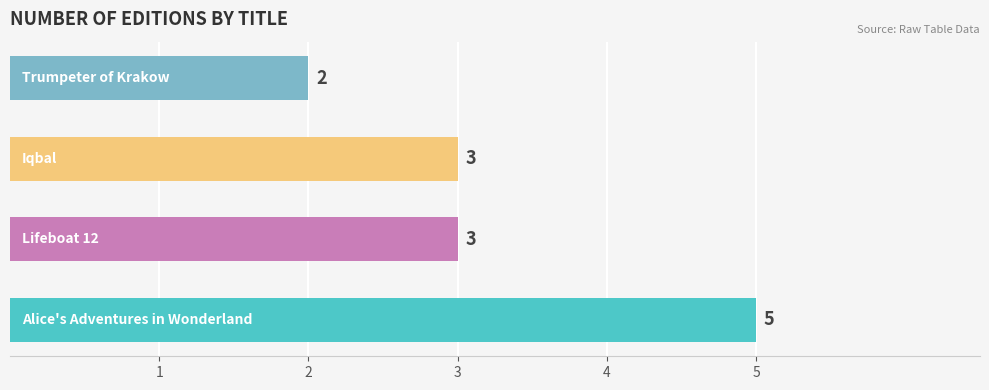

What is the greatest value displayed?

5